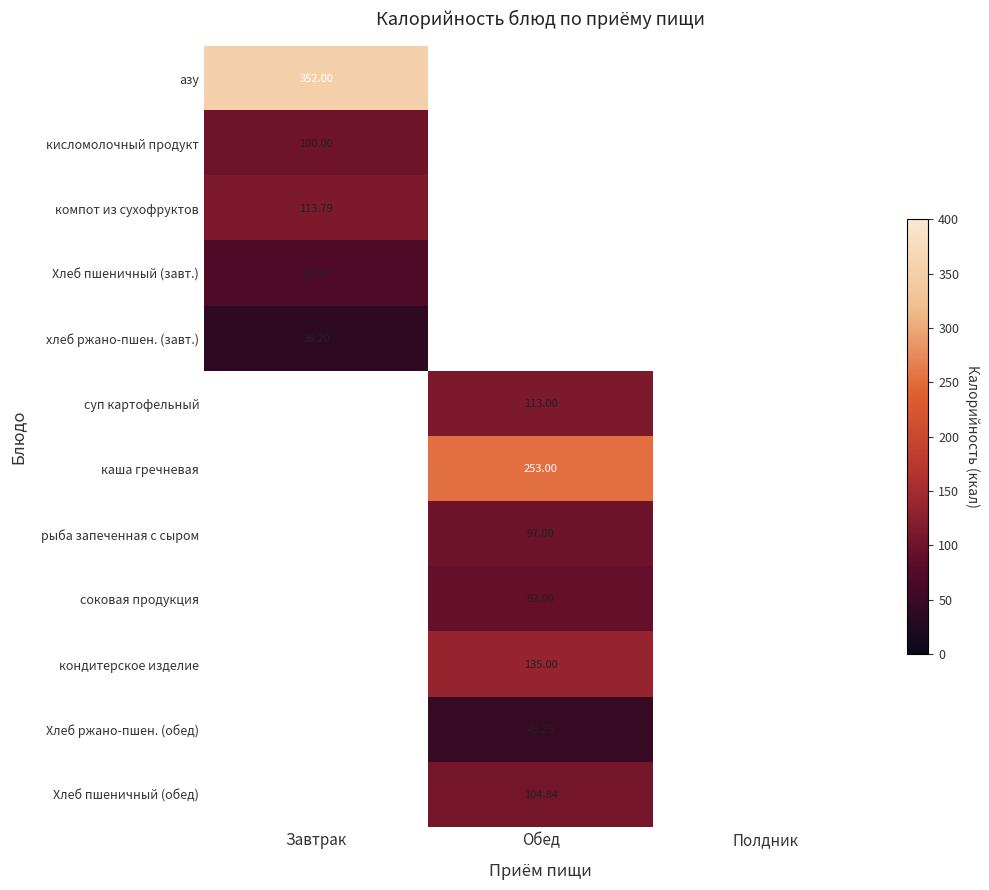

Which label corresponds to the largest value in the chart?

Завтрак